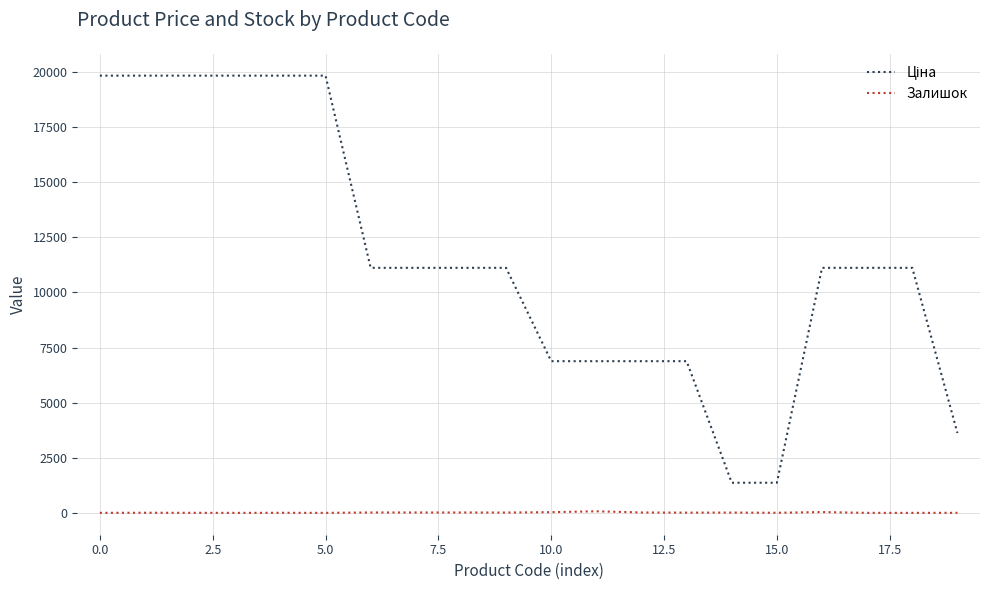

What is the greatest value displayed?

19831.1